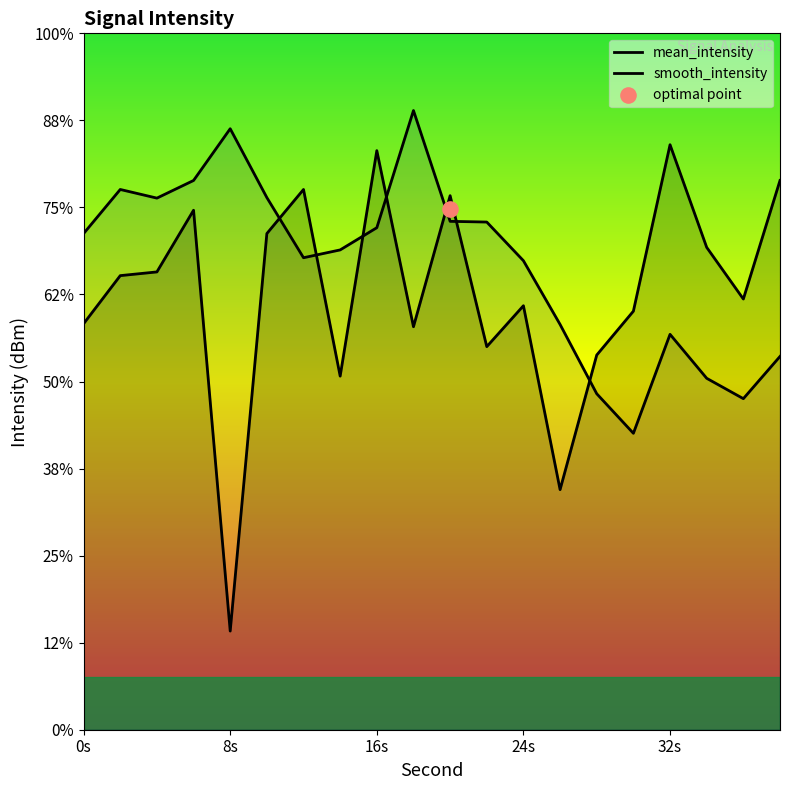

Which series has the widest spread of Y values?

mean_intensity